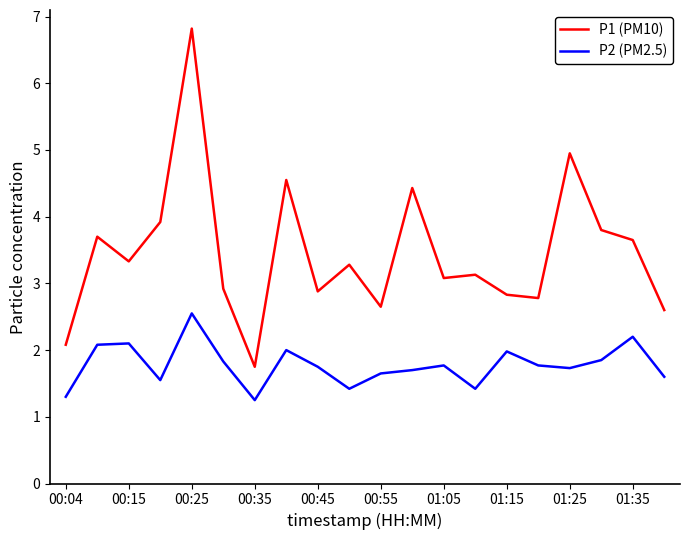

List the series in order of their overall mean, highest first.

P1 (PM10), P2 (PM2.5)